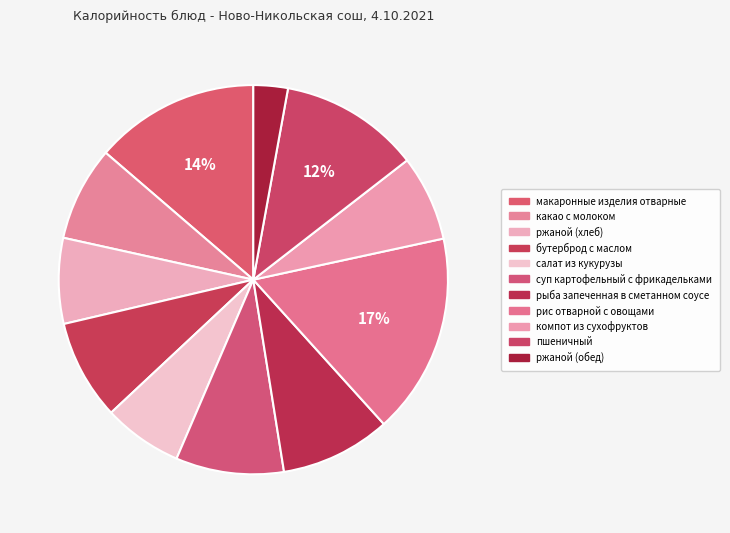

What percentage is the рыба запеченная в сметанном соусе slice, to the nearest percent?

9%